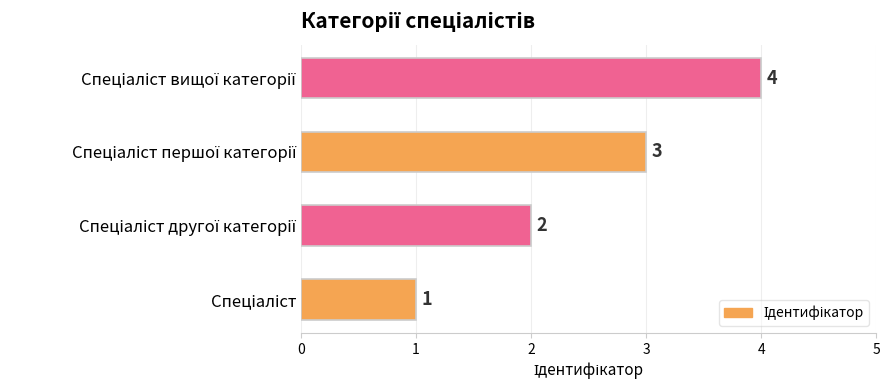

What is the sum of all values?

10